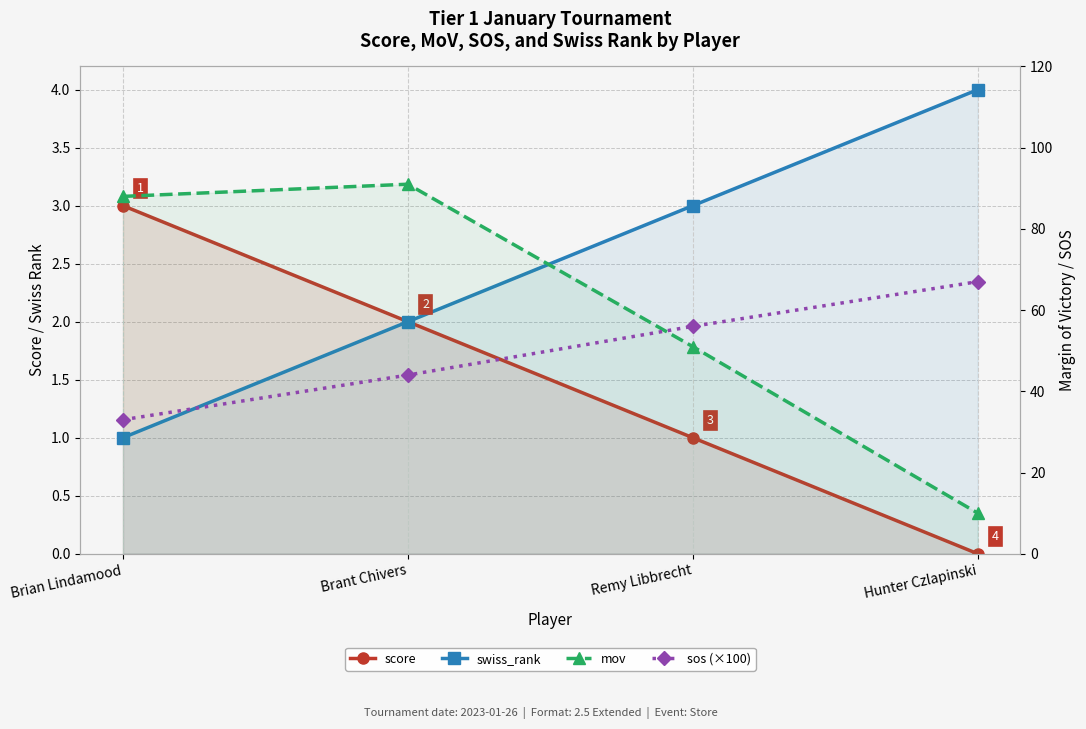

Does the chart have visible grid lines?

Yes